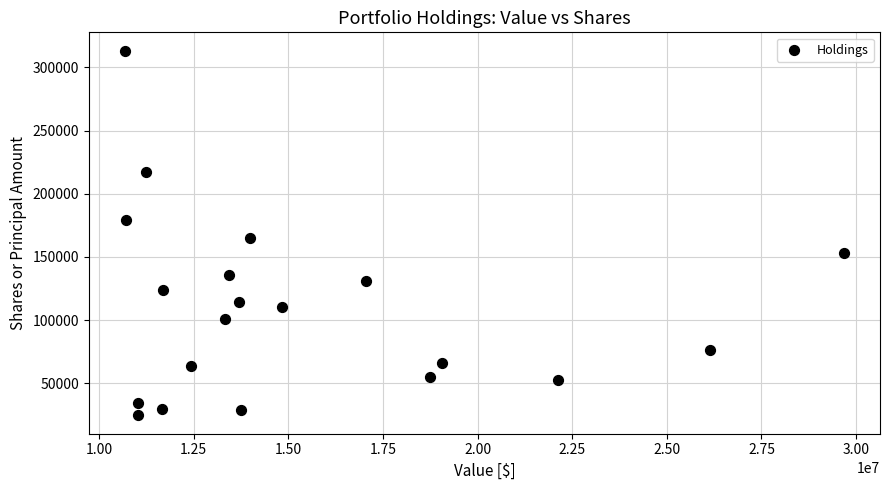

What is the range of X values (max minus min)?

18998759